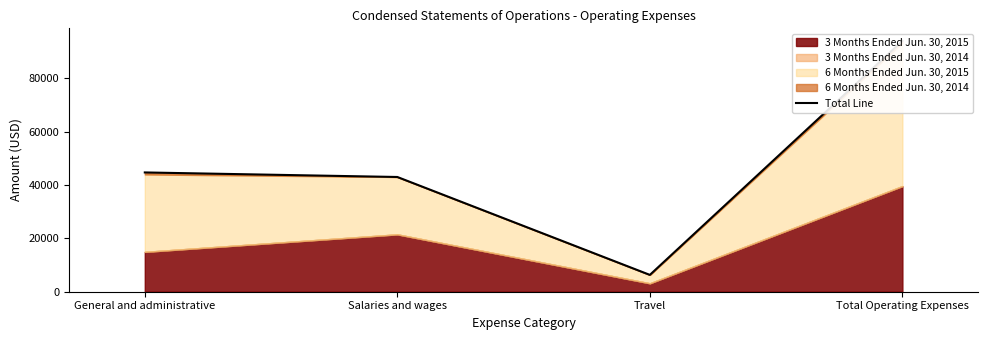

Rank the categories by value from highest to lowest.

Total Operating Expenses, General and administrative, Salaries and wages, Travel